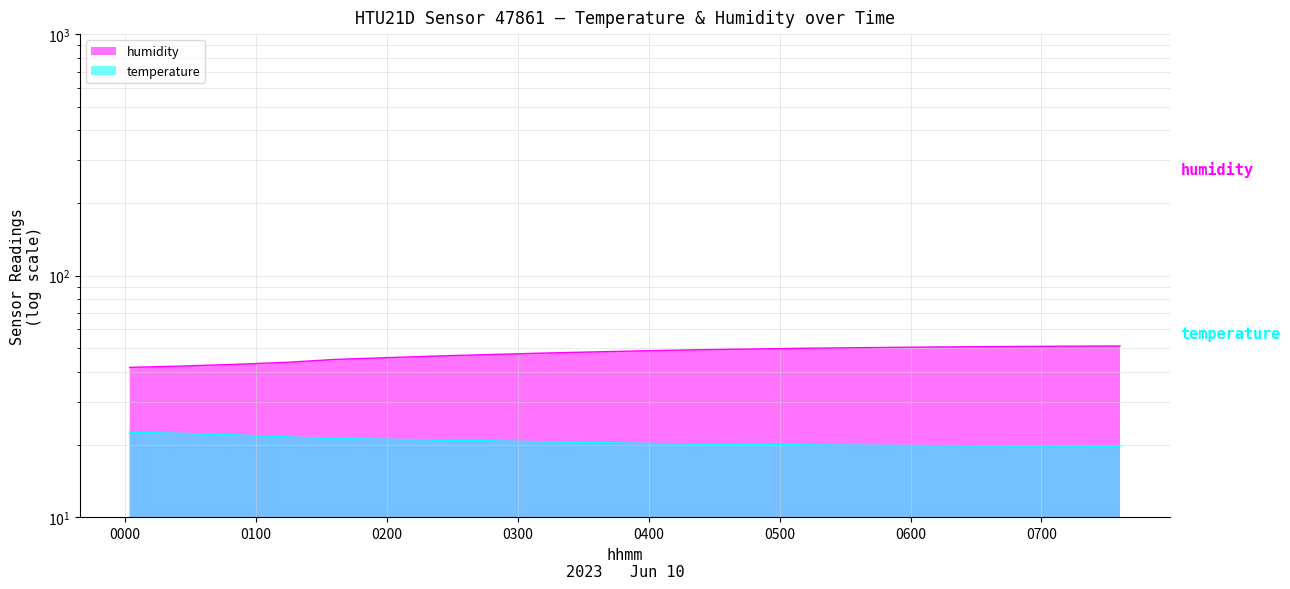

At which category is the sum across all series the highest?

07:36